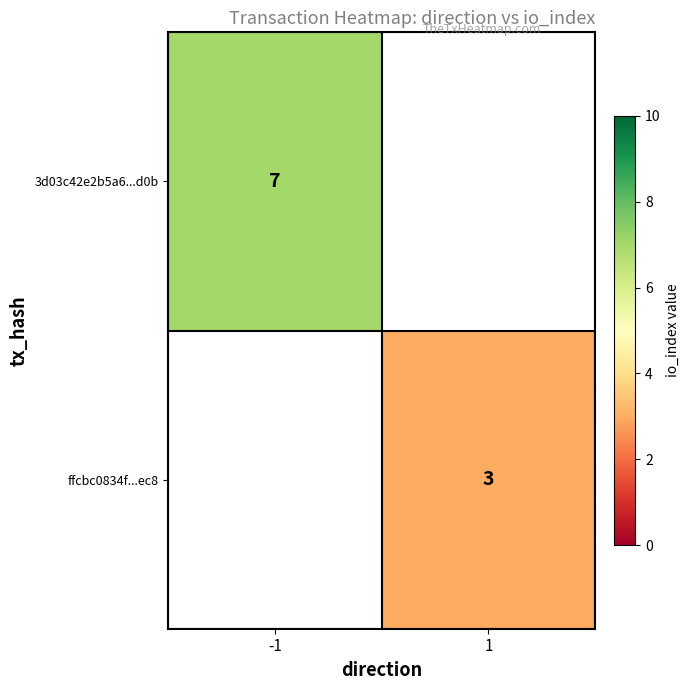

Is it true that 3d03c42e2b5a6...d0b equals 12.1 at -1?

False